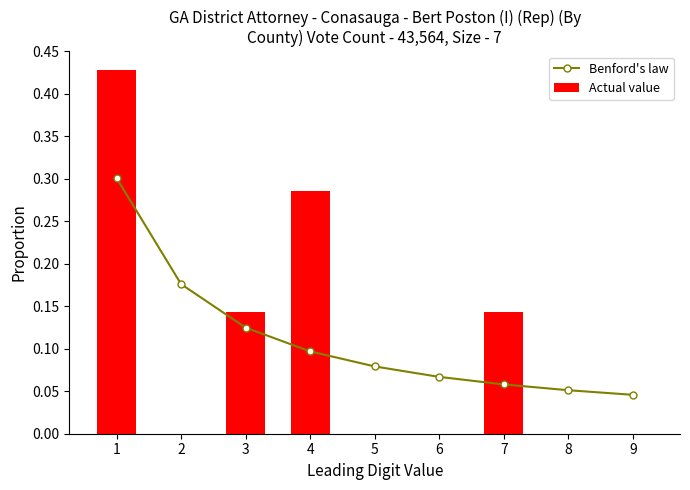

What is the value of the Benford's law bar at the 5th from the left?

0.1